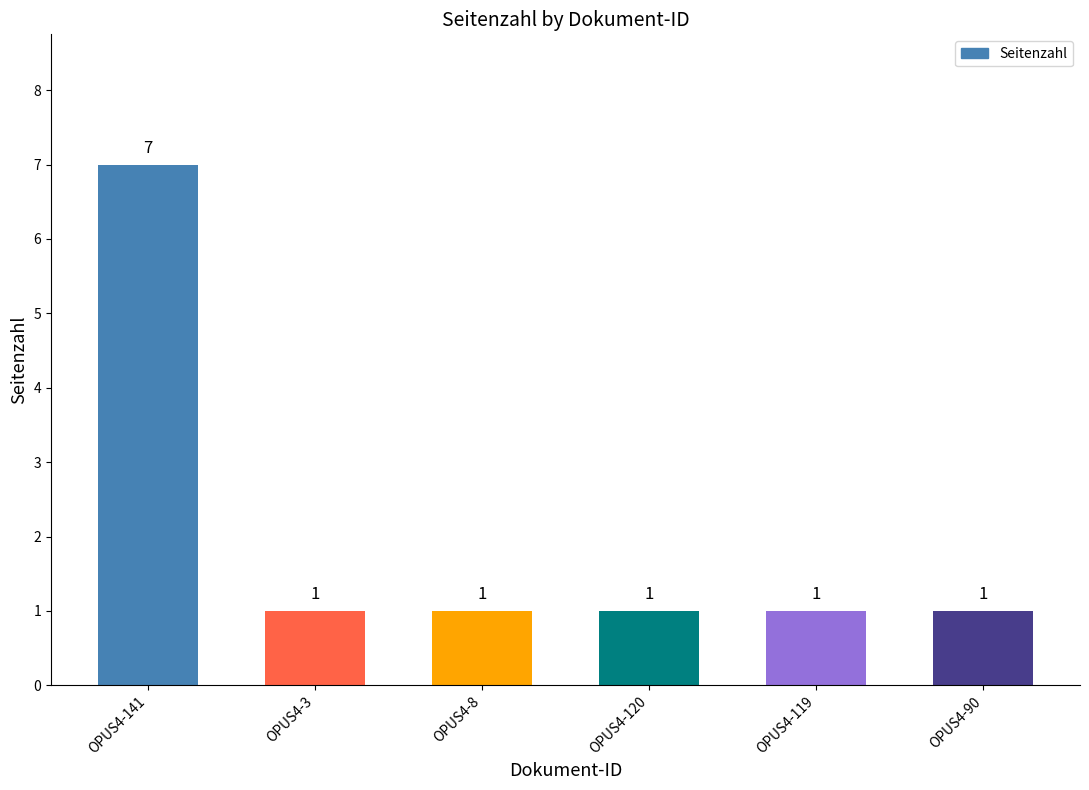

Does the chart contain any negative values?

No